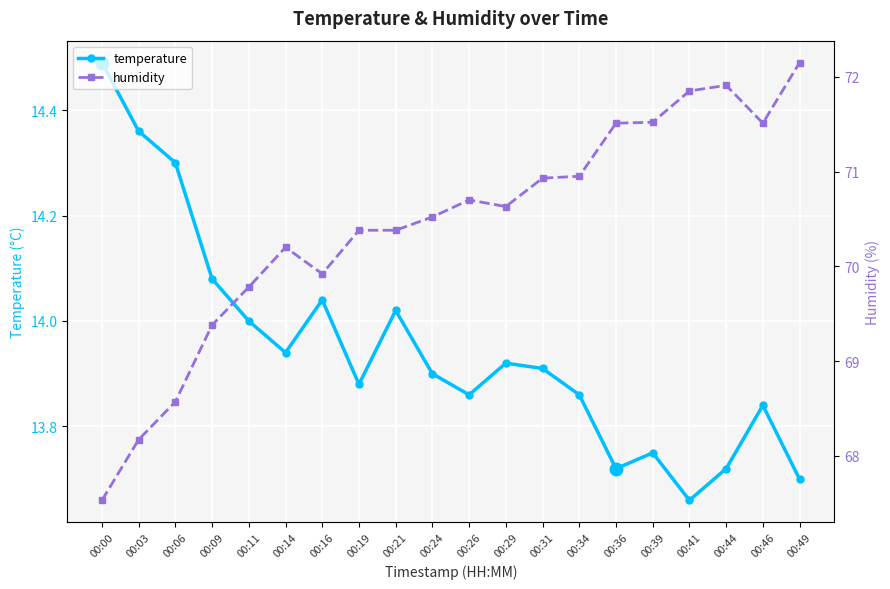

What is the total value across all series at 00:39?

85.3